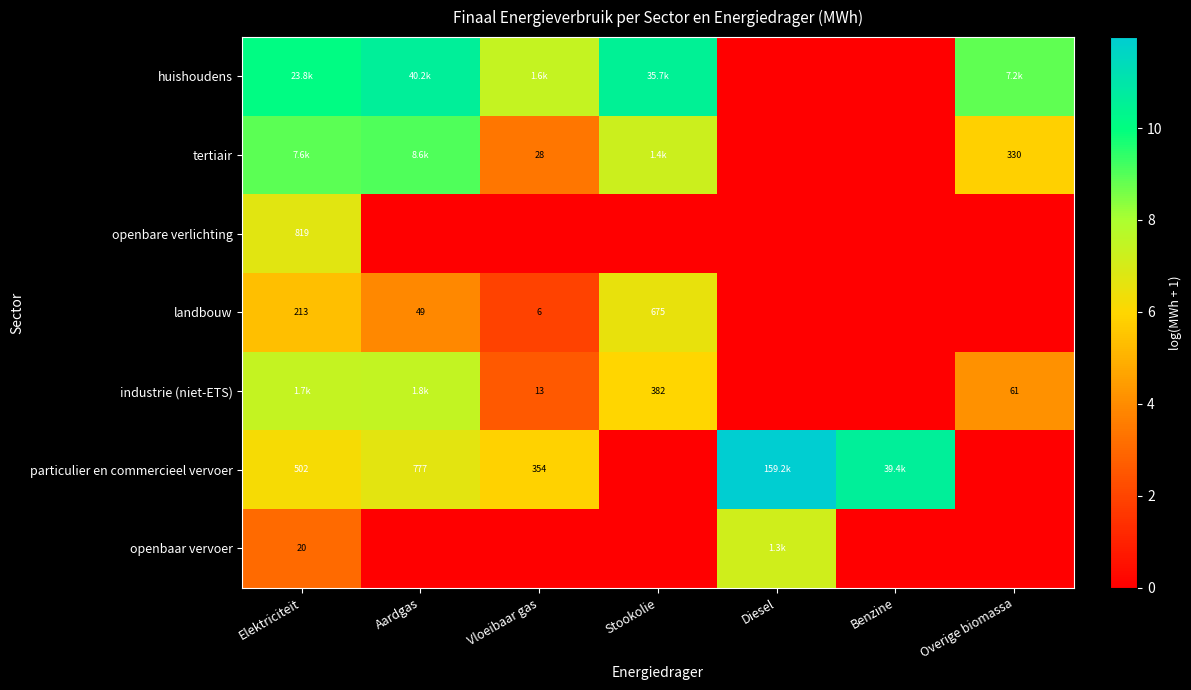

Is the value of industrie (niet-ETS) at Benzine greater than the value of huishoudens at Vloeibaar gas?

No